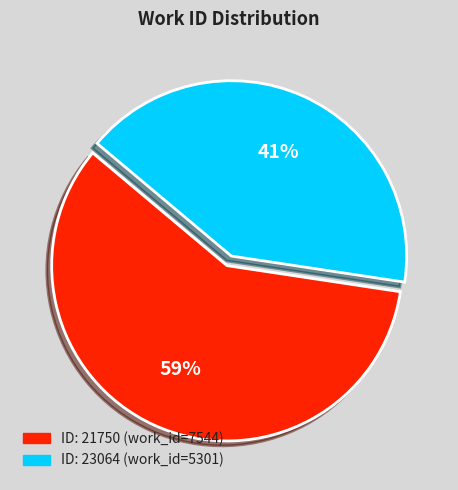

To the nearest percent, what is the average slice percentage?

50%